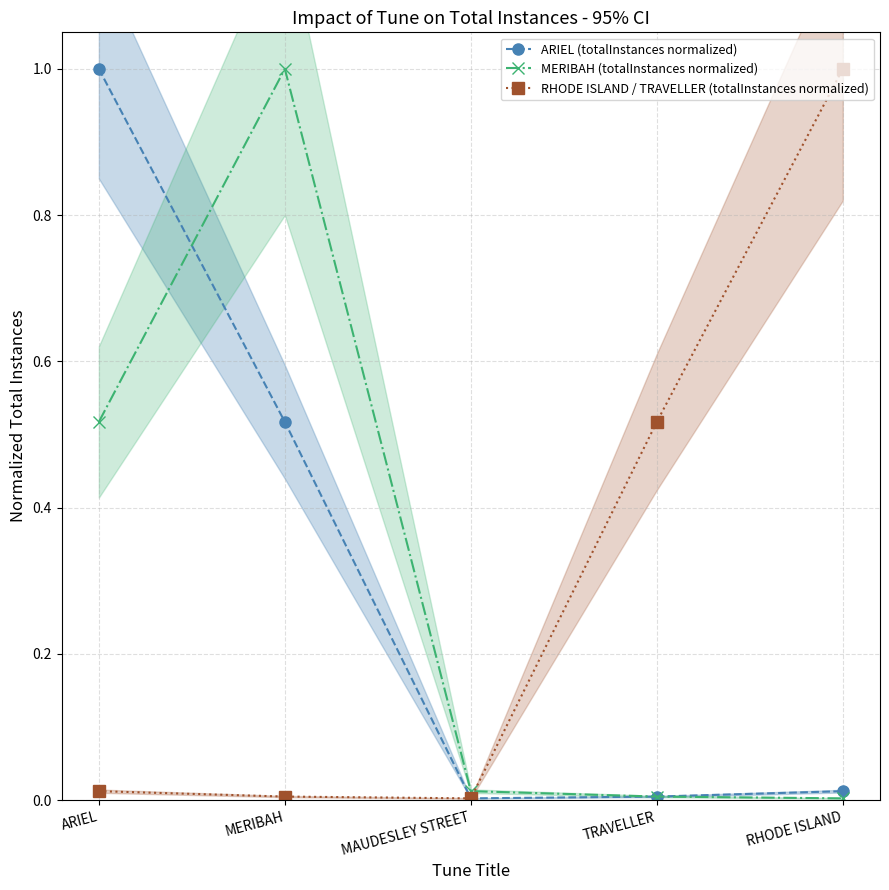

What is the label of the 5th point from the right?

ARIEL